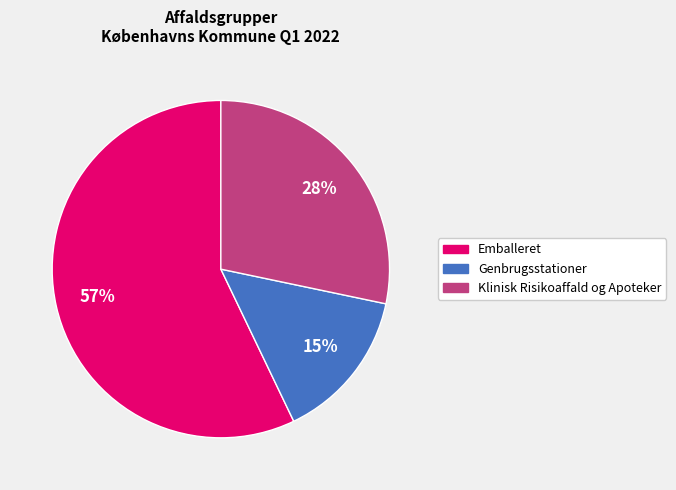

How many segments does this pie chart have?

3